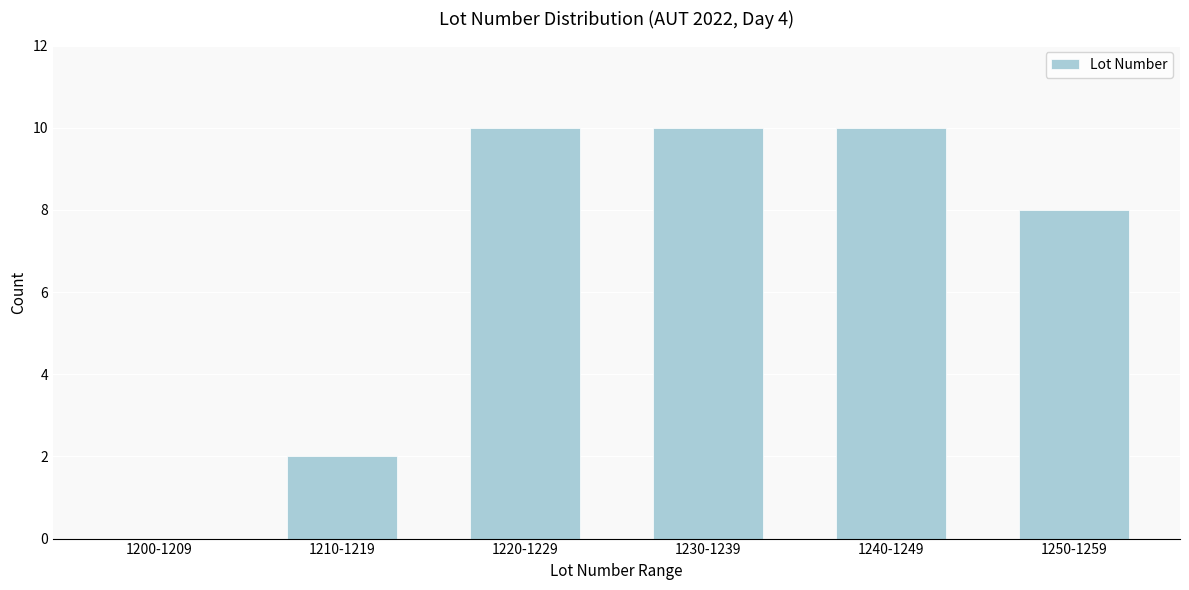

Reading left to right, transcribe all the data shown in this chart.

1200-1209=0	1210-1219=2	1220-1229=10	1230-1239=10	1240-1249=10	1250-1259=8